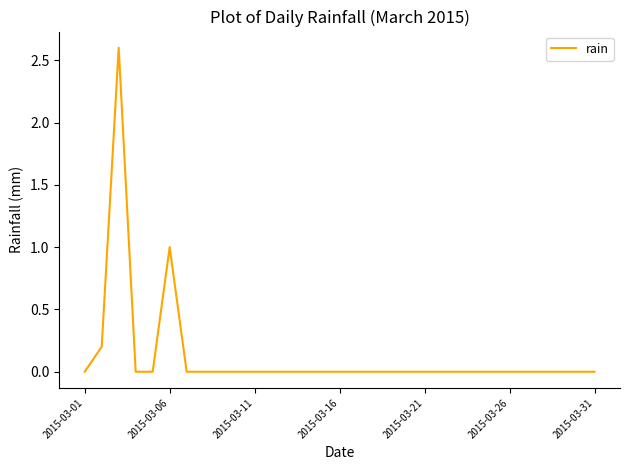

What is the maximum value shown in the chart?

2.6